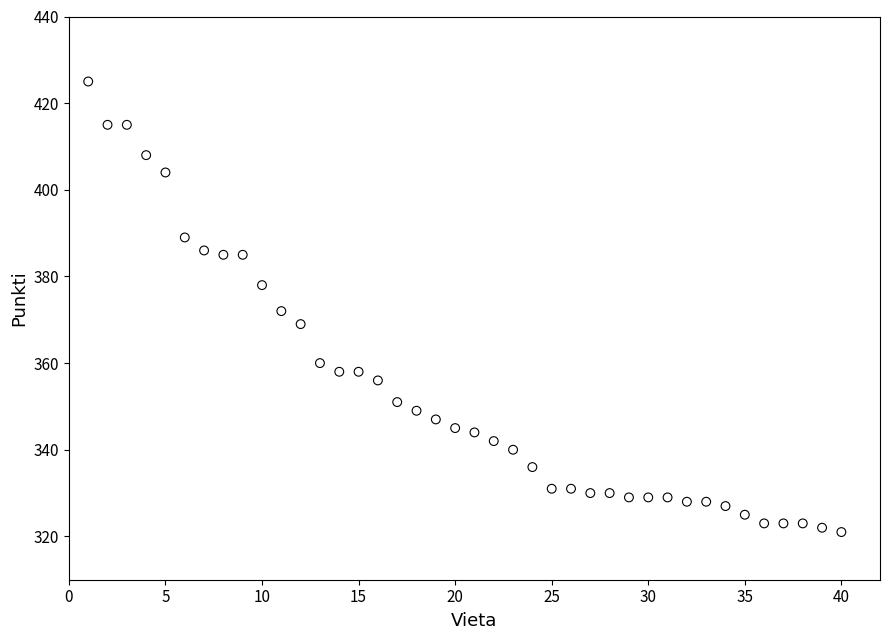

What is the range of X values (max minus min)?

39